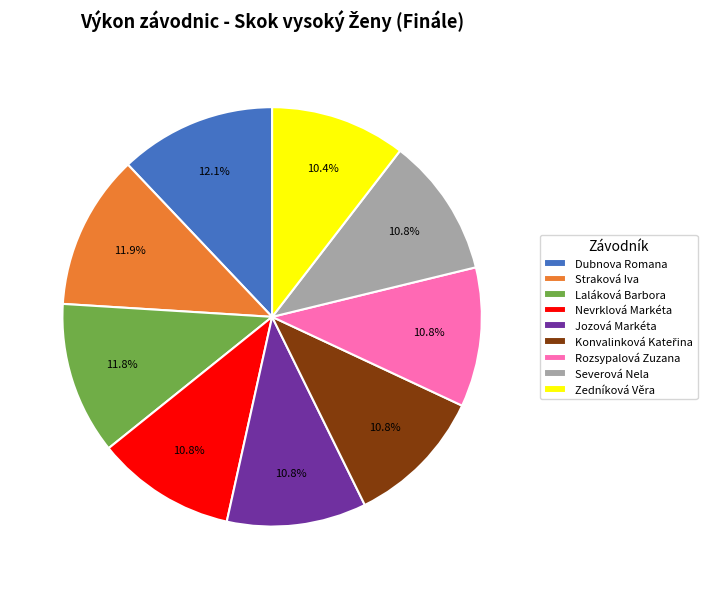

Does Dubnova Romana represent more than half of the total?

No